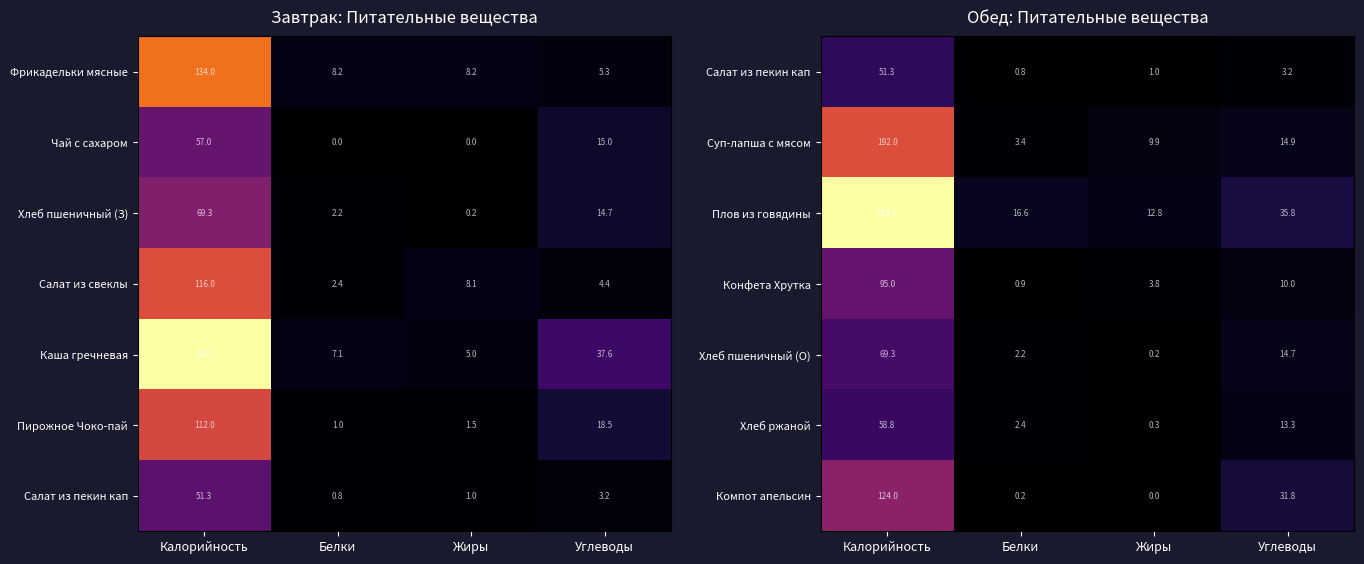

Read the Конфета Хрутка value at Белки.

0.9